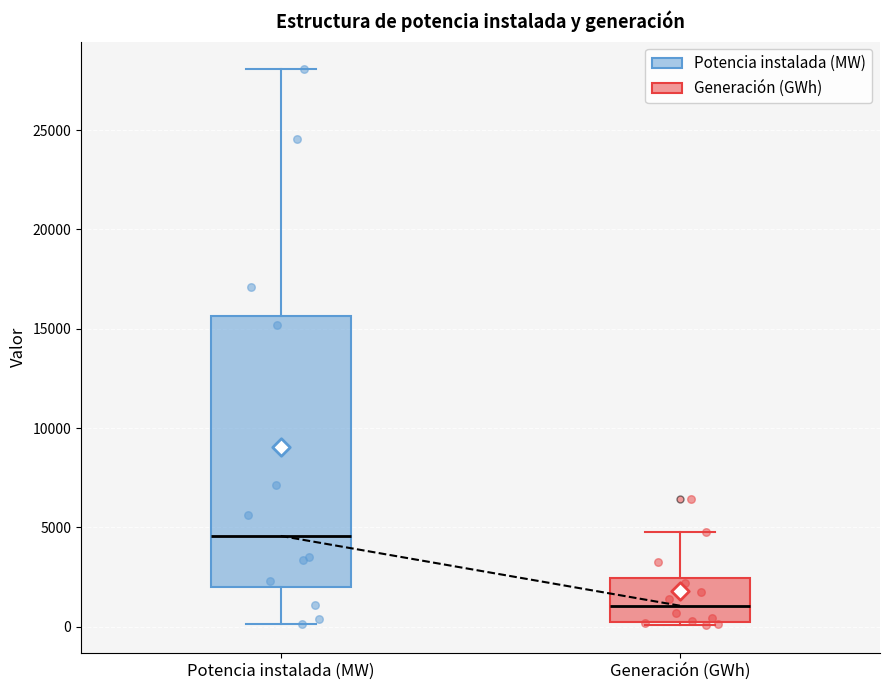

Comparing the boxes themselves (not the whiskers), which one is the tallest?

Potencia instalada (MW)